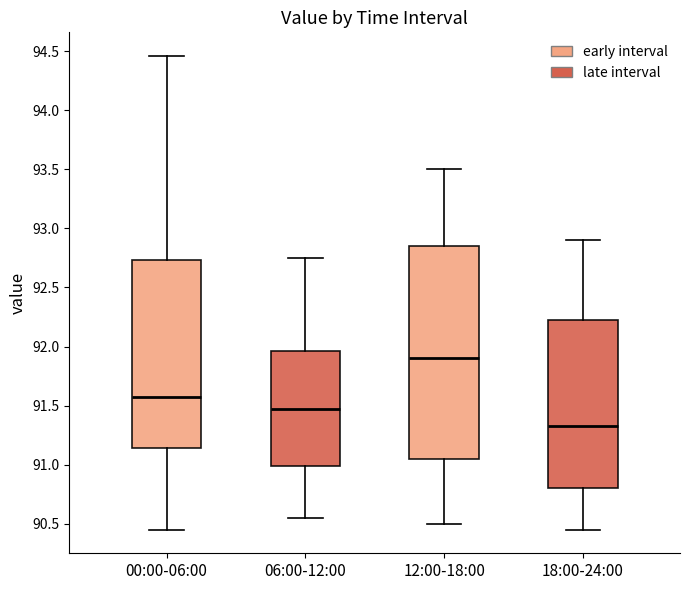

Reading left to right, transcribe this box plot: for each box, give where its median line is, the range the box spans, and where its two whiskers end, as read against the y-axis. The values are not printed on the chart, so give them approximately, as read against the axis.

00:00-06:00: median 91.55, box 91.15 to 92.75, whiskers 90.45 to 94.45
06:00-12:00: median 91.50, box 91.00 to 91.95, whiskers 90.55 to 92.75
12:00-18:00: median 91.90, box 91.05 to 92.85, whiskers 90.50 to 93.50
18:00-24:00: median 91.35, box 90.80 to 92.25, whiskers 90.45 to 92.90